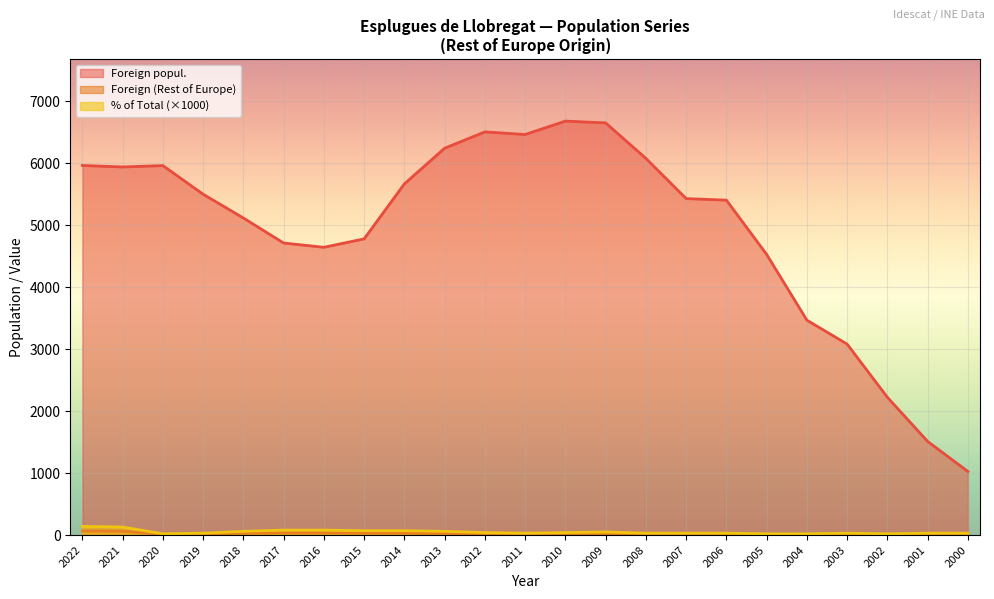

Where is the first local maximum for % of Total?

2009